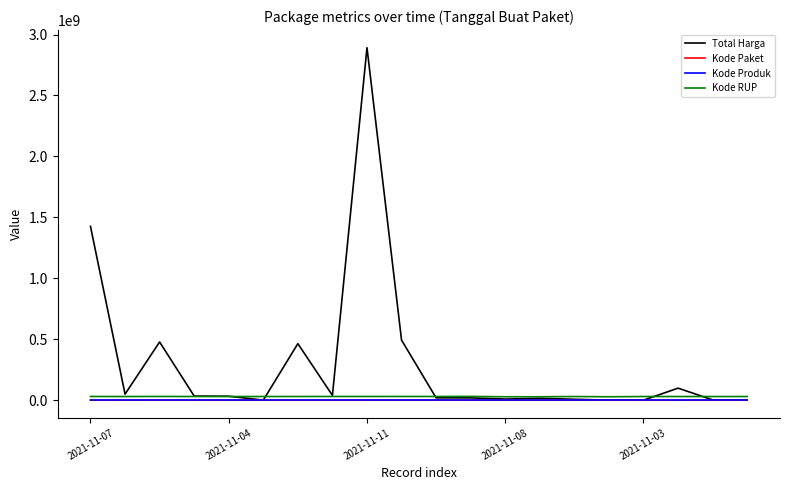

Which series has the largest total across all categories?

Total Harga